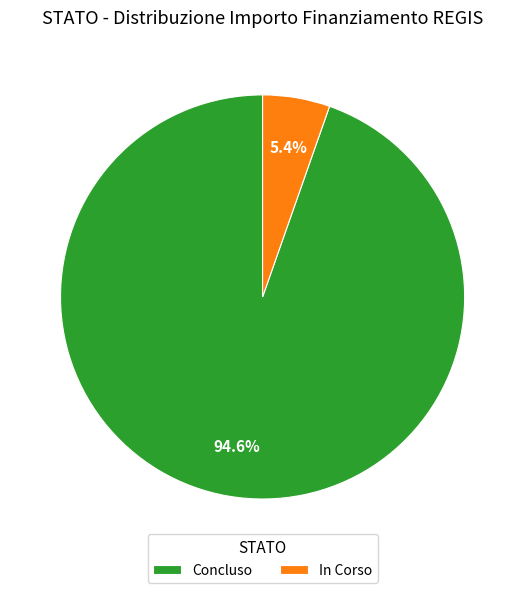

Between Concluso and In Corso, which is larger?

Concluso